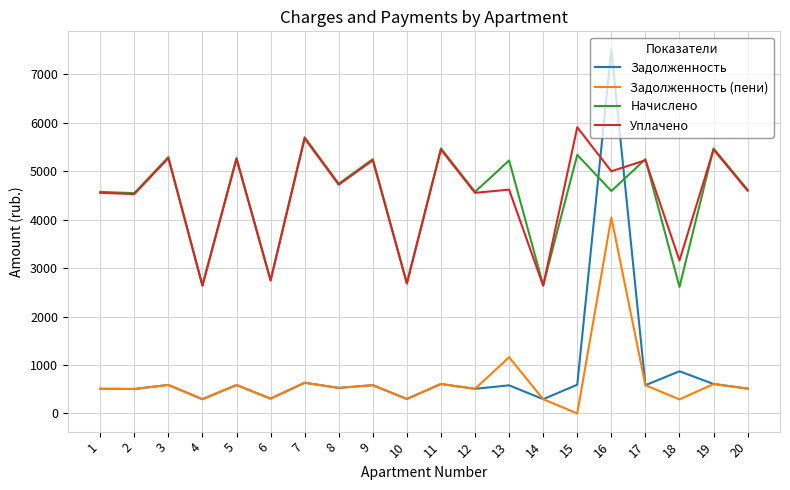

What is the difference between the Задолженность values at 16 and 4?

7219.6